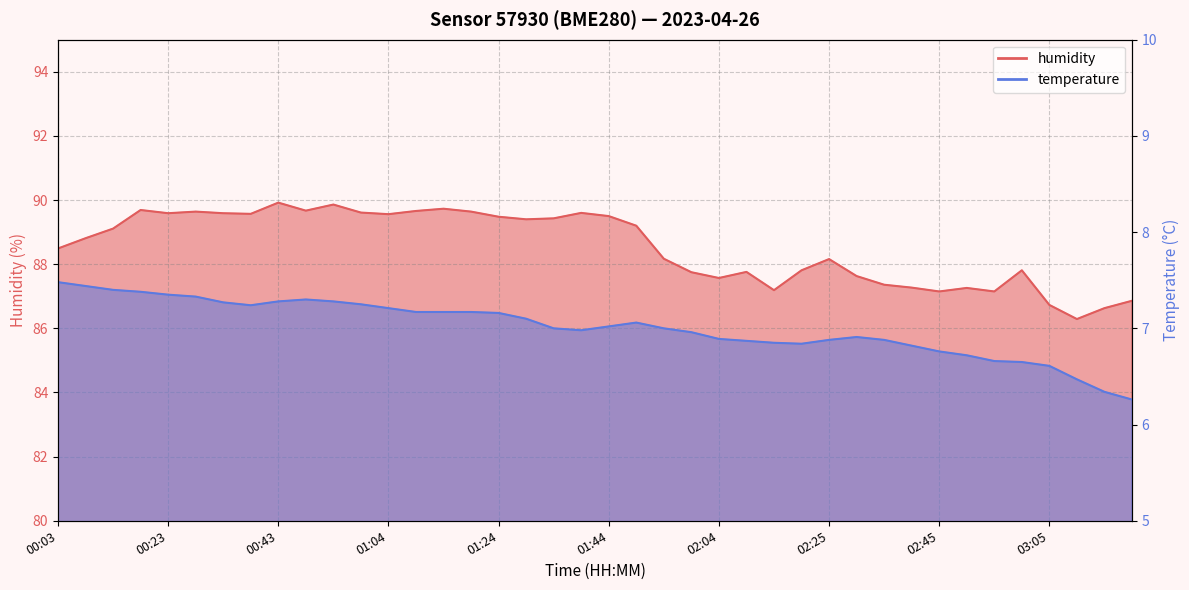

What is the difference between the maximum and second lowest values in the temperature series?

1.1